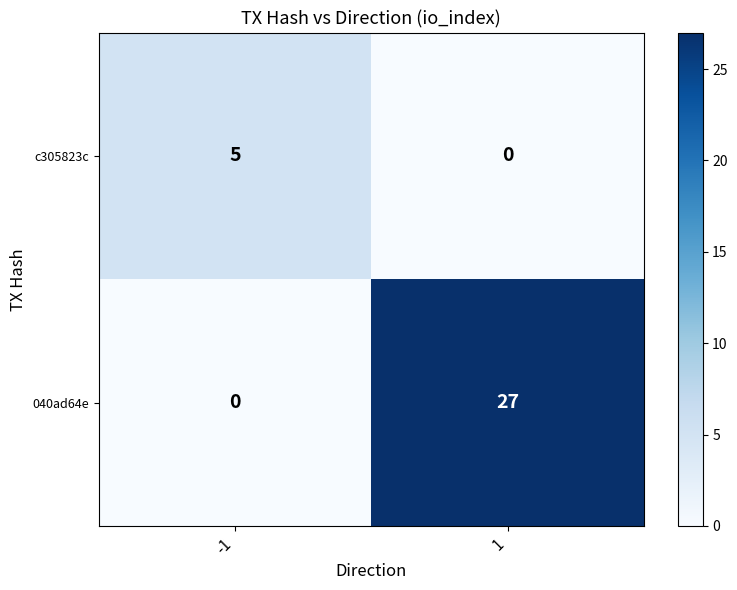

How many positive values does the 040ad64e series have?

1